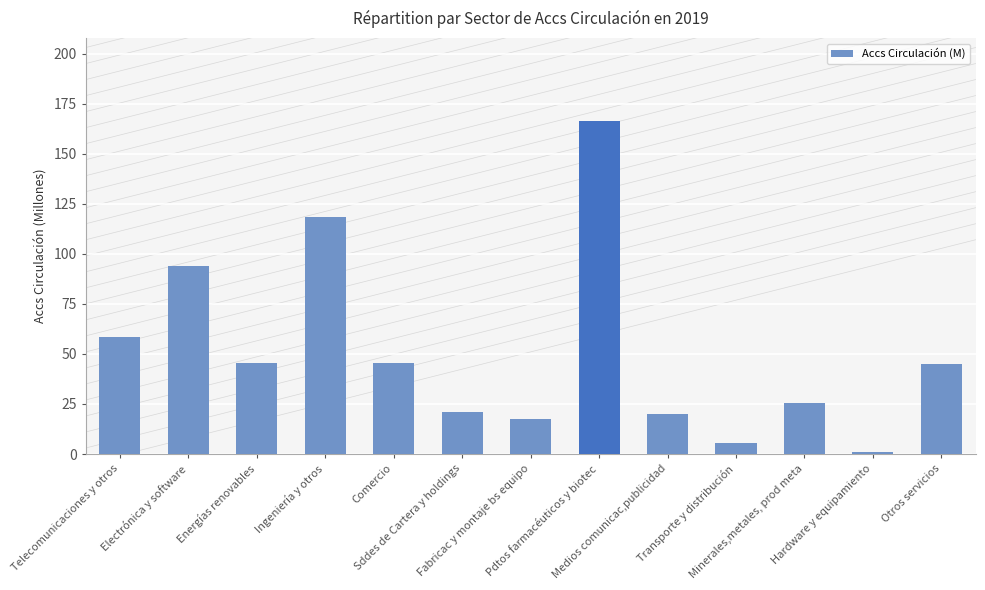

Which label corresponds to the largest value in the chart?

Pdtos farmacéuticos y biotec